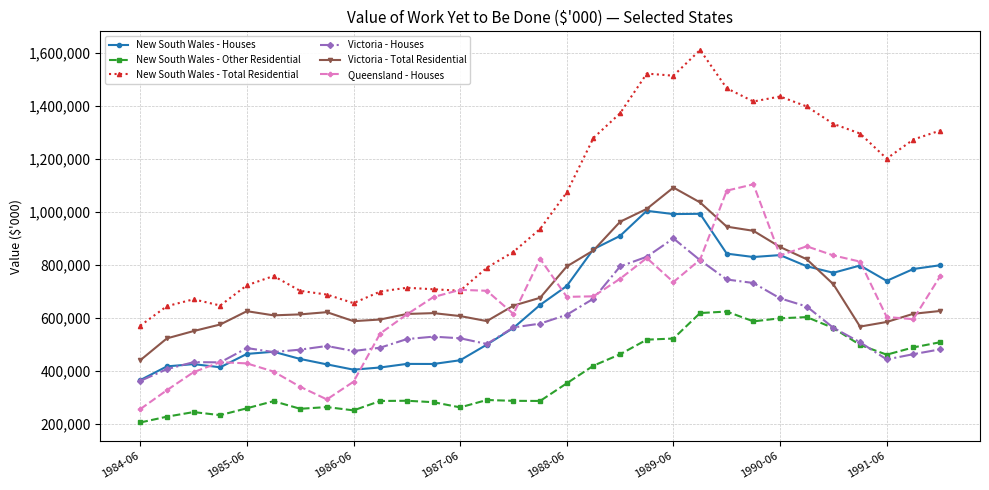

What is the value of the New South Wales - Houses point at the 12th from the left?

425879